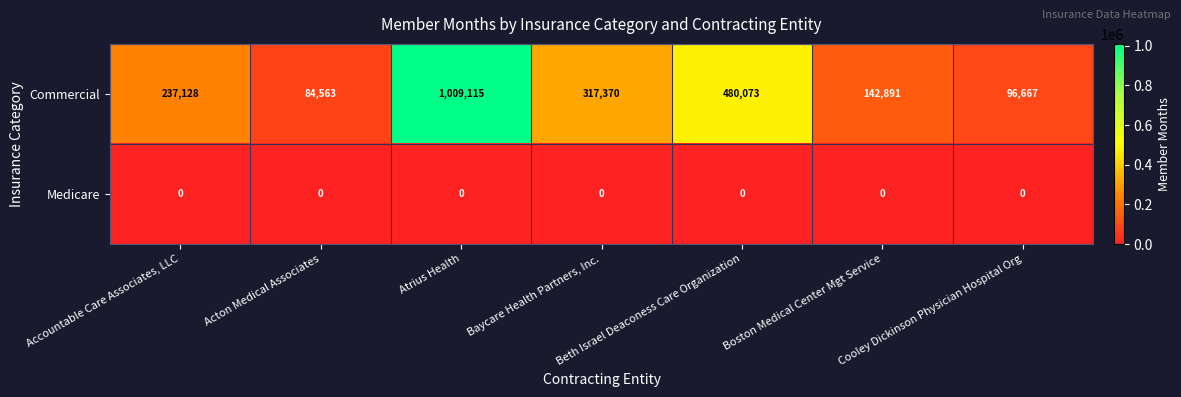

Which series has the largest total across all categories?

Commercial